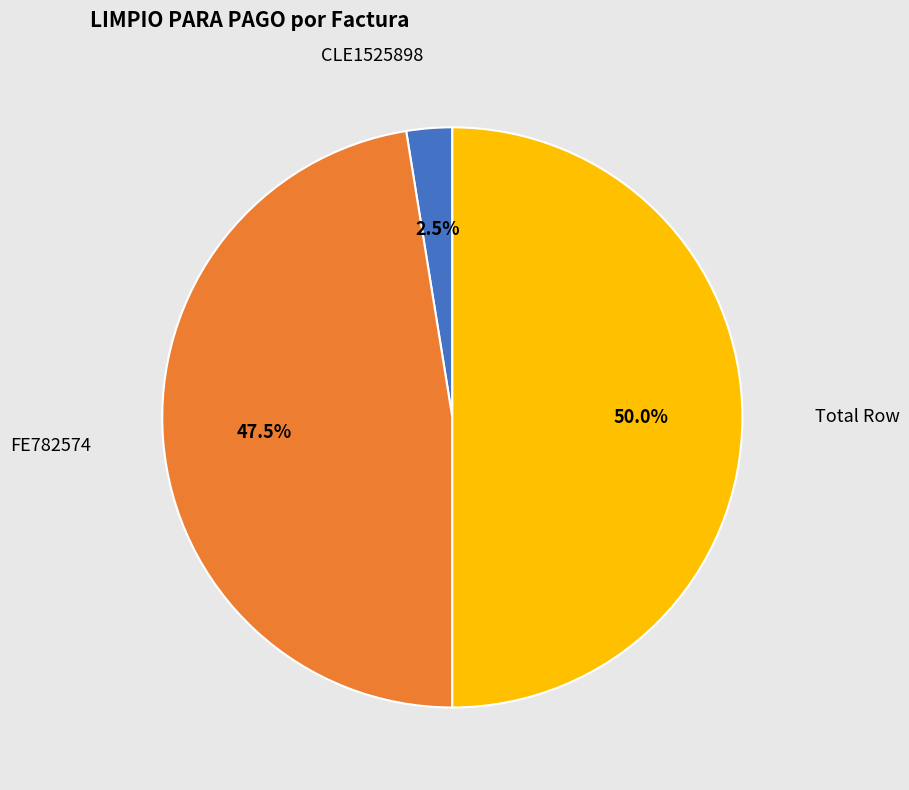

Count the number of slices in the pie.

3